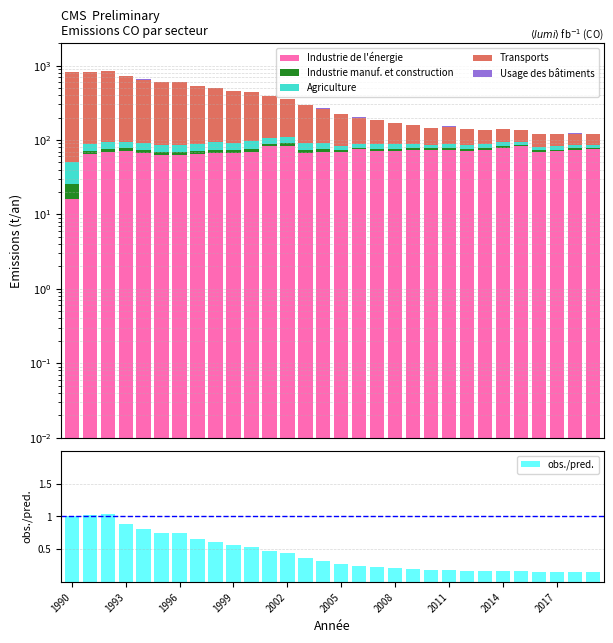

How many values in the Agriculture series are below 15?

15